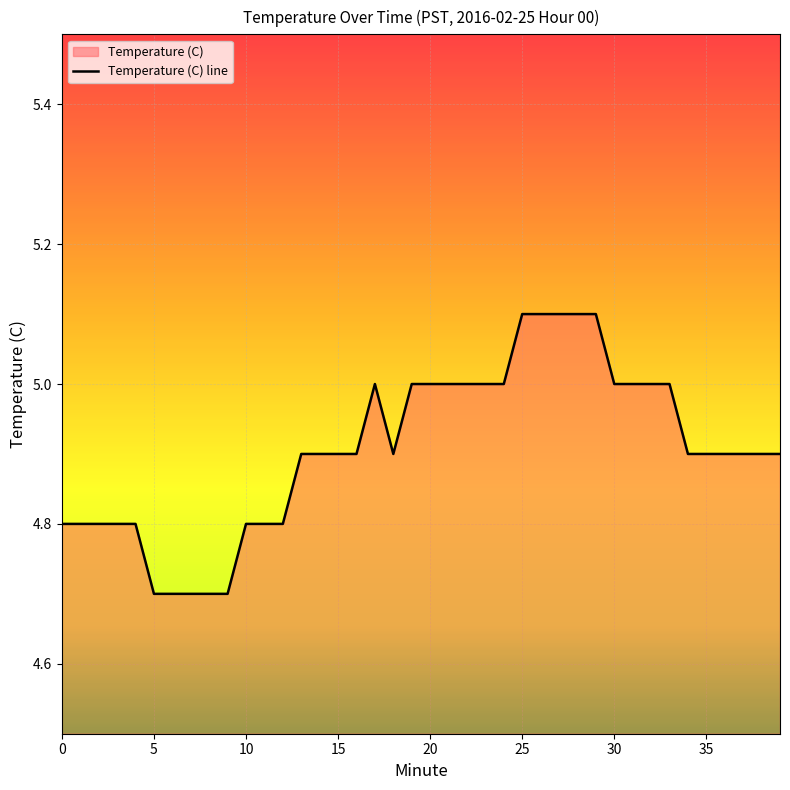

What is the minimum value shown in the chart?

4.7